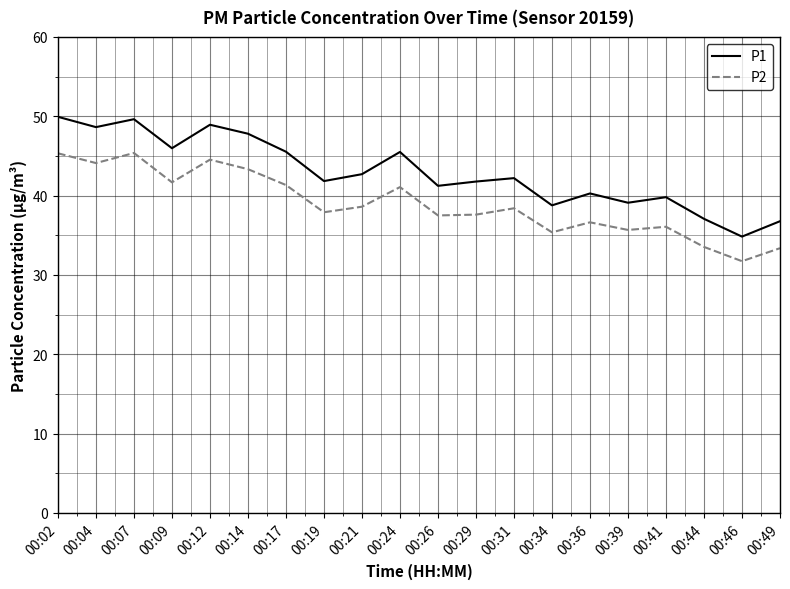

True or false: P2 and P1 cross at least once.

False